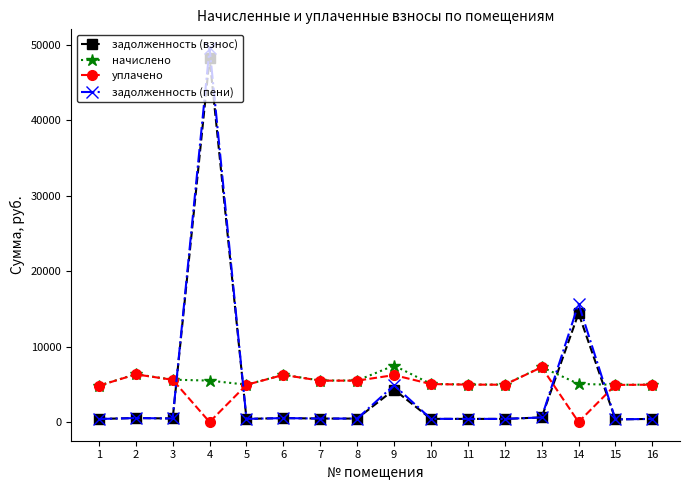

What are all the series names shown in the legend?

задолженность (взнос), начислено, уплачено, задолженность (пени)